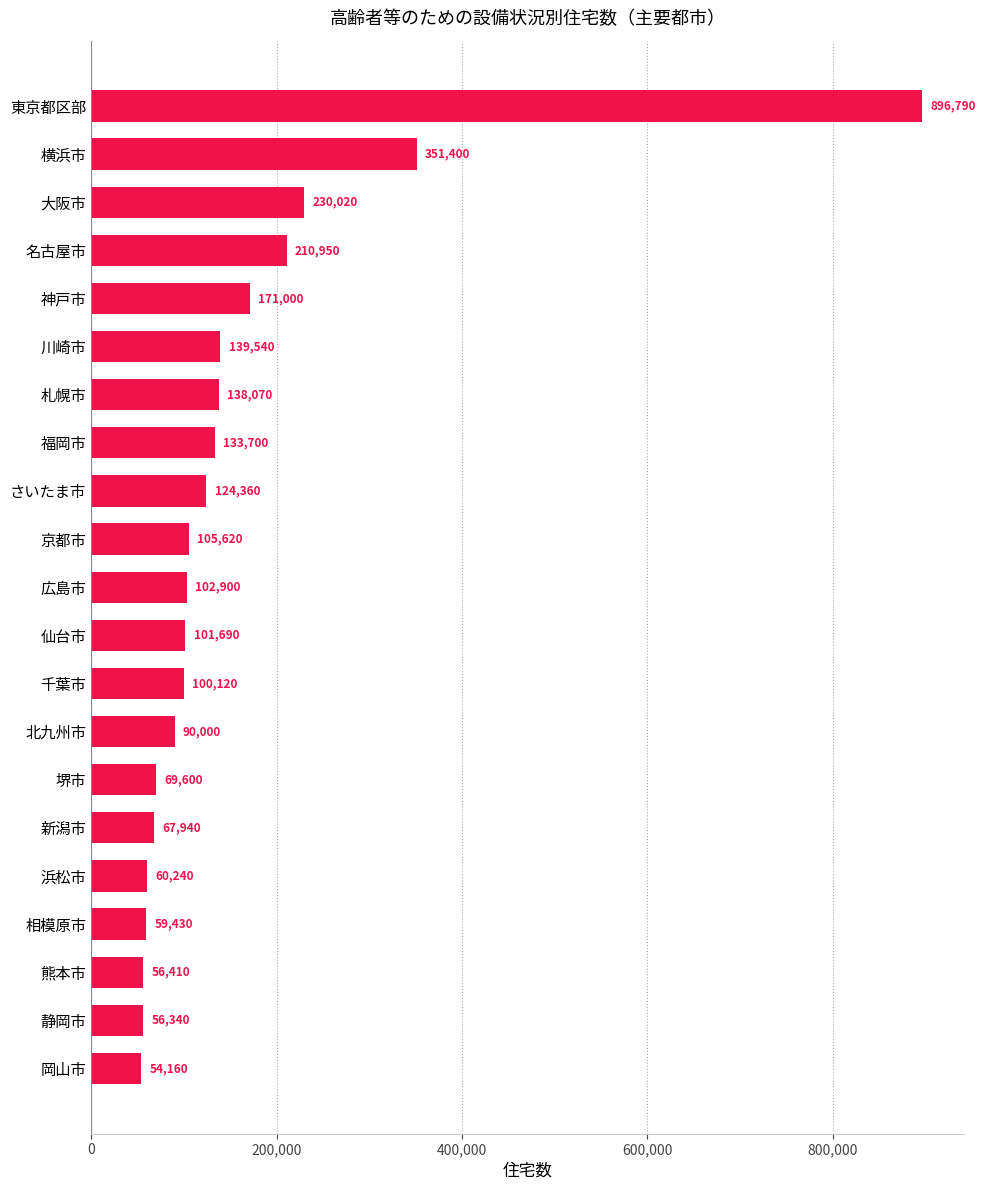

Does the chart contain any negative values?

No